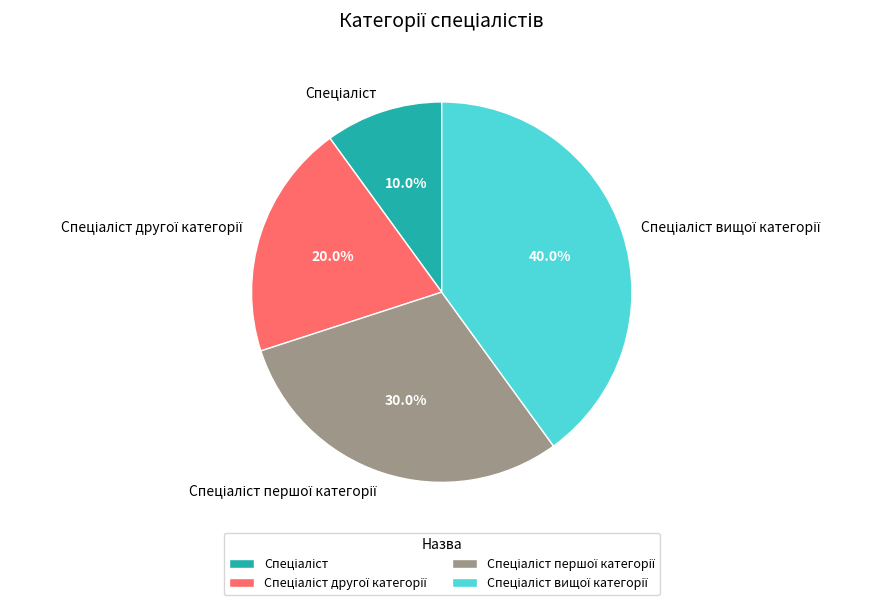

To the nearest percent, what is the difference between the largest and smallest slice percentages?

30%